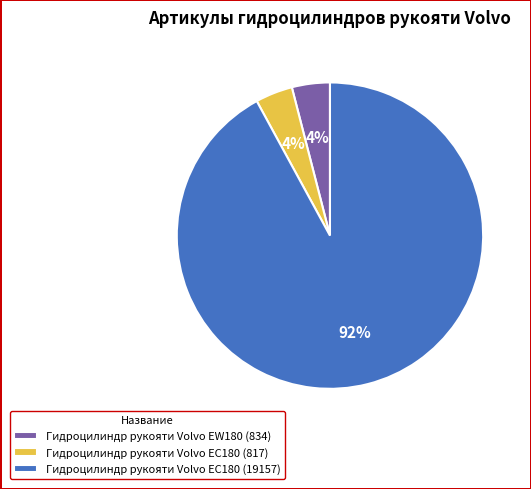

How many segments does this pie chart have?

3